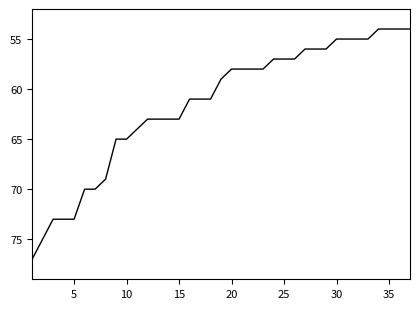

What is the difference between the maximum and minimum values?

23